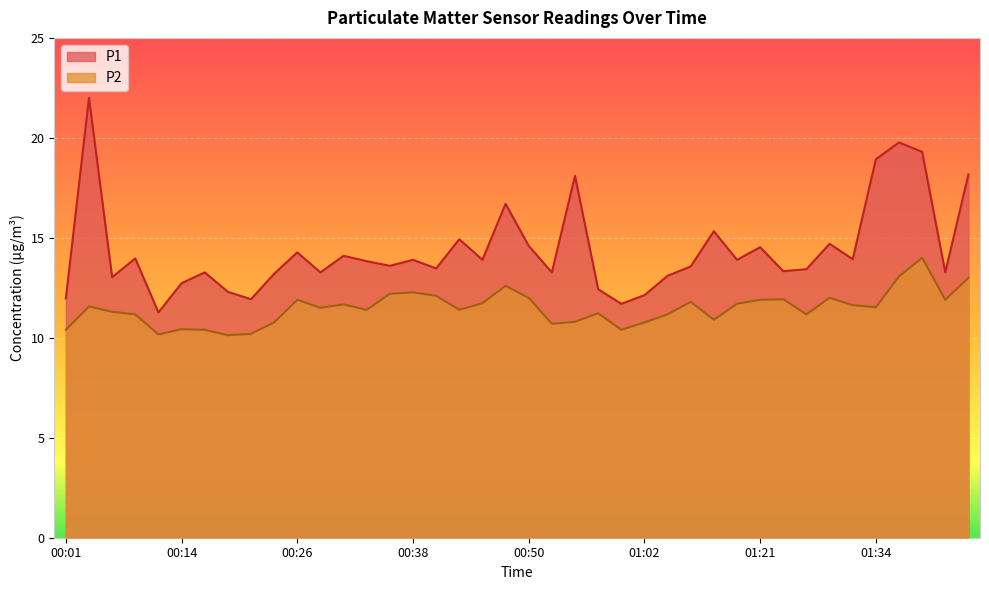

What is the difference between the highest and lowest values at 00:01?

1.6